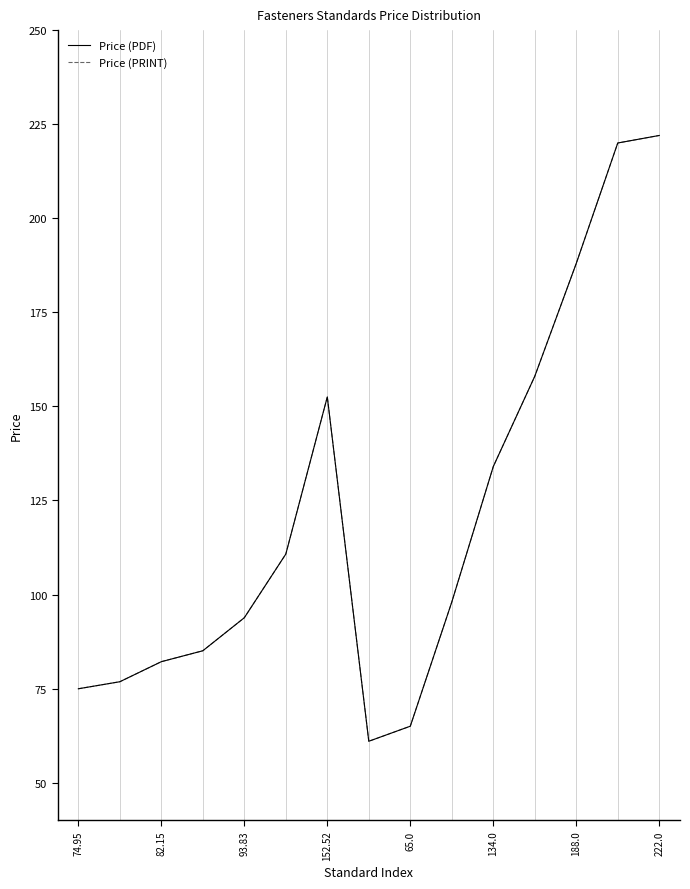

Which series has the widest spread of values?

Price (PDF)